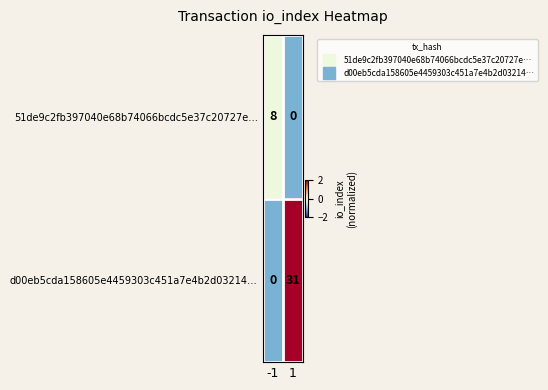

Reading right to left, list all the values displayed in this chart.

51de9c2fb397040e68b74066bcdc5e37c20727e…: 0	8
d00eb5cda158605e4459303c451a7e4b2d03214…: 31	0